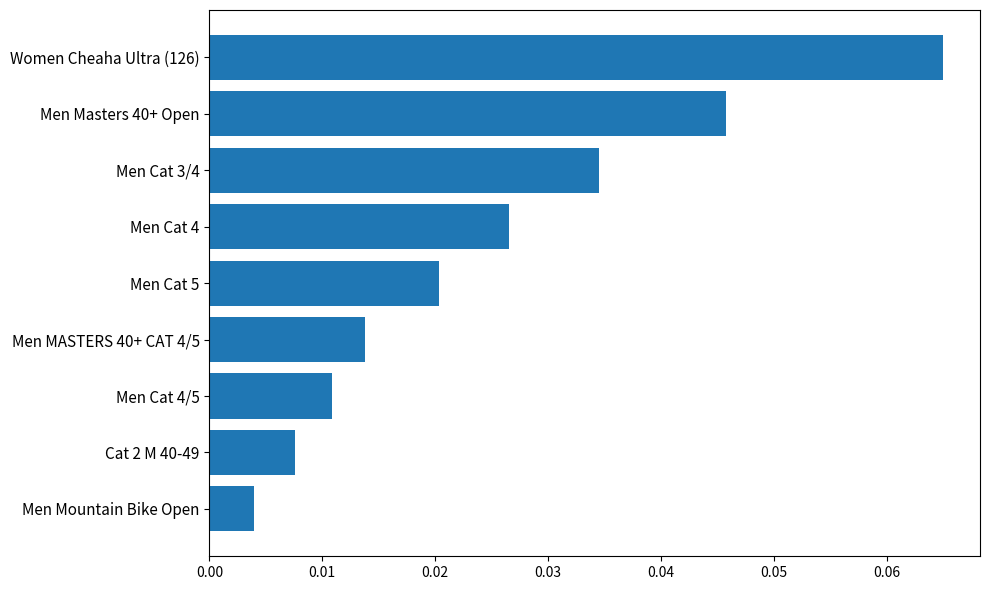

Between Men Cat 4/5 and Cat 2 M 40-49, which is larger?

Men Cat 4/5